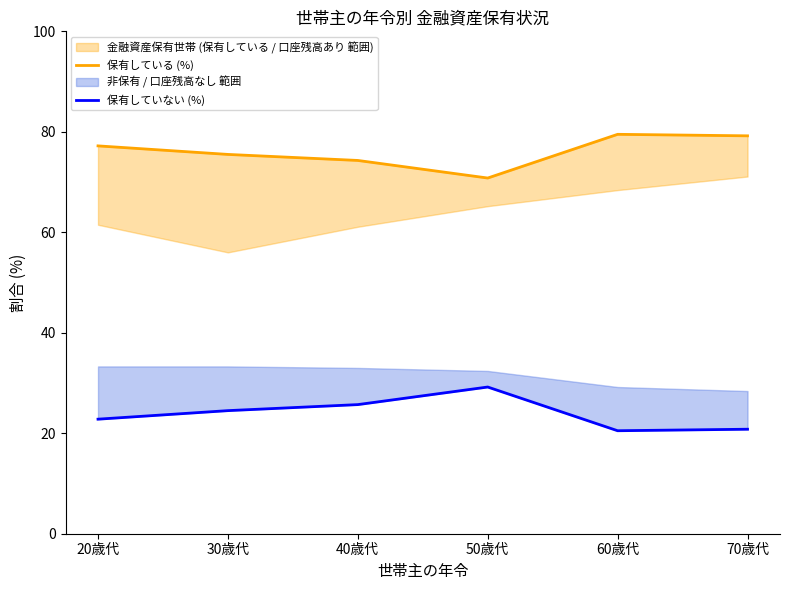

In 保有していない (%), how many points are higher than both neighbors (excluding endpoints)?

1